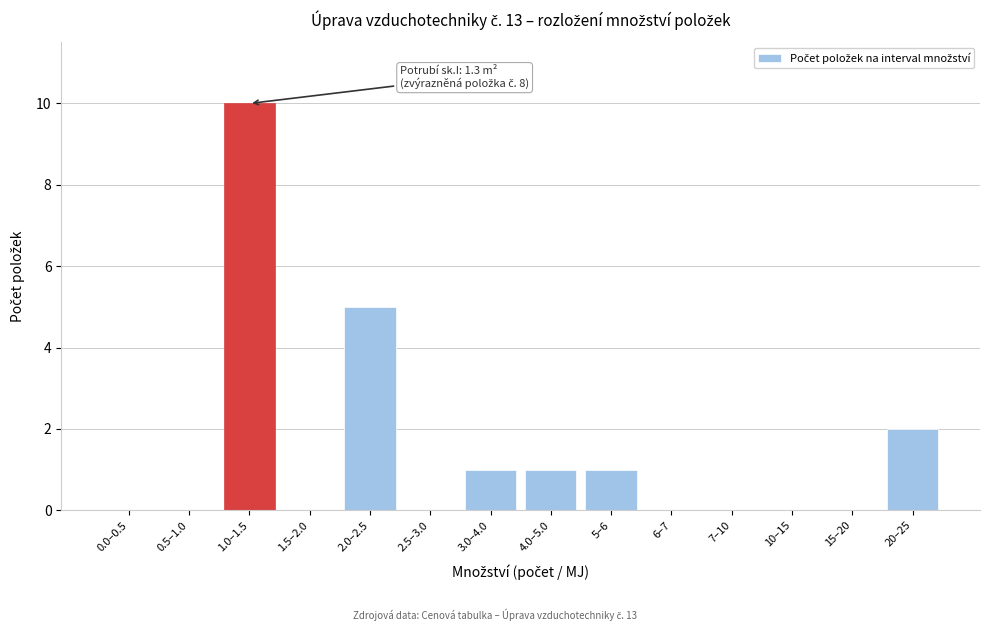

Reading left to right, transcribe all the data shown in this chart.

0.0–0.5=0	0.5–1.0=0	1.0–1.5=10	1.5–2.0=0	2.0–2.5=5	2.5–3.0=0	3.0–4.0=1	4.0–5.0=1	5–6=1	6–7=0	7–10=0	10–15=0	15–20=0	20–25=2